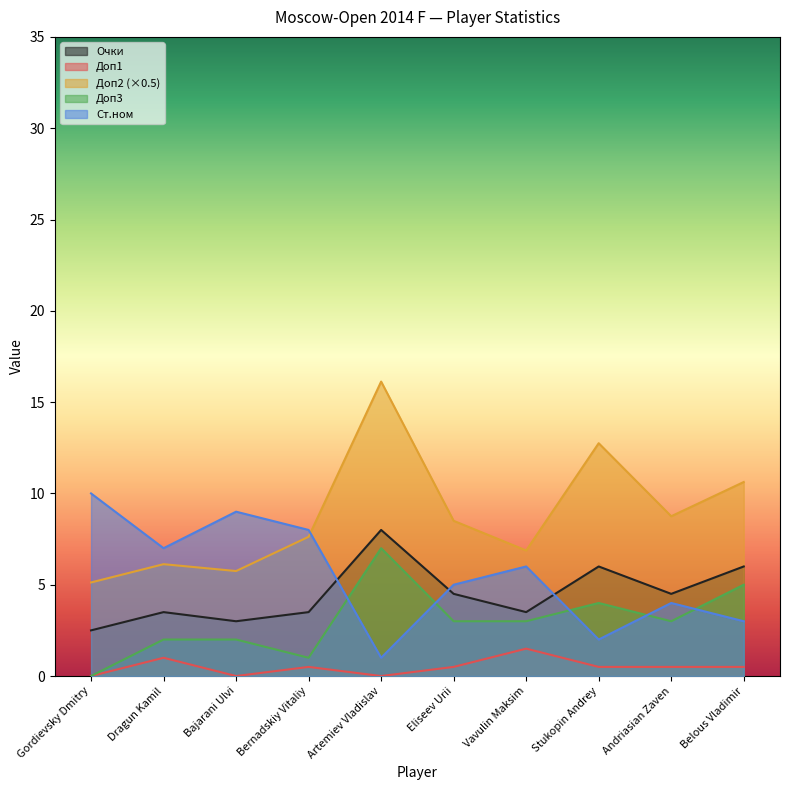

What position from the right is Belous Vladimir?

1